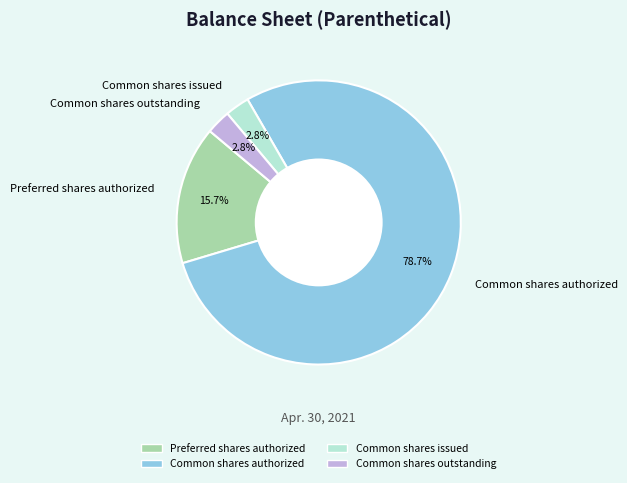

True or false: Preferred shares authorized accounts for 23% of the total.

False